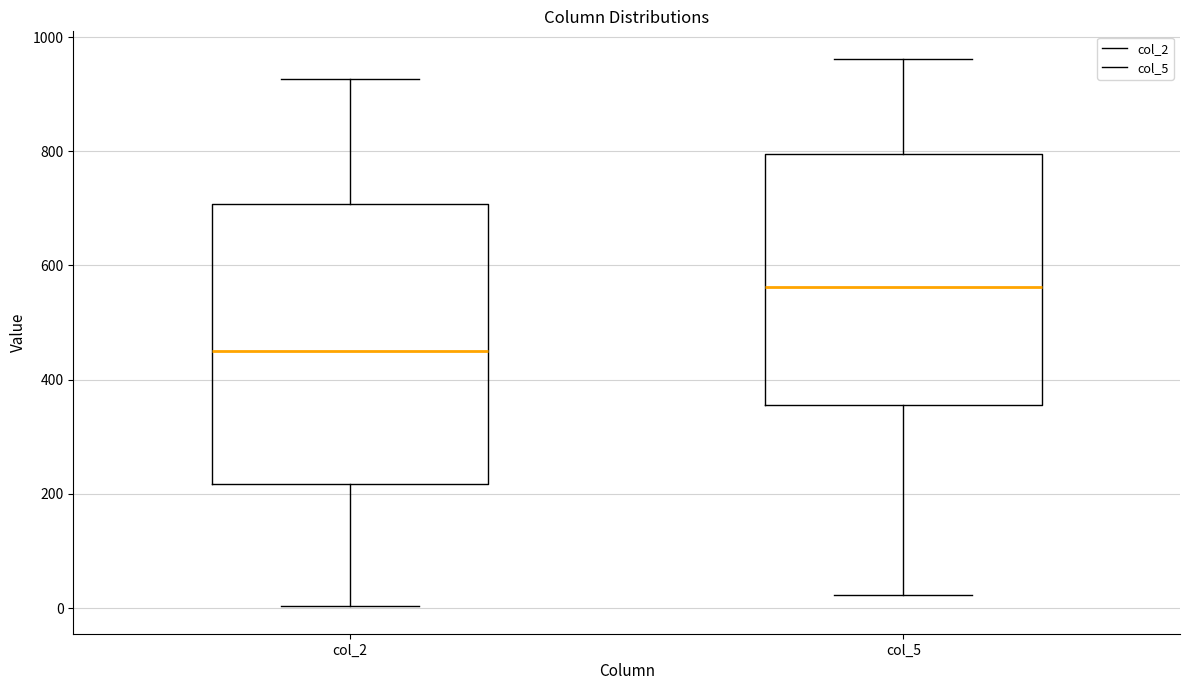

Which box has the highest median line?

col_5